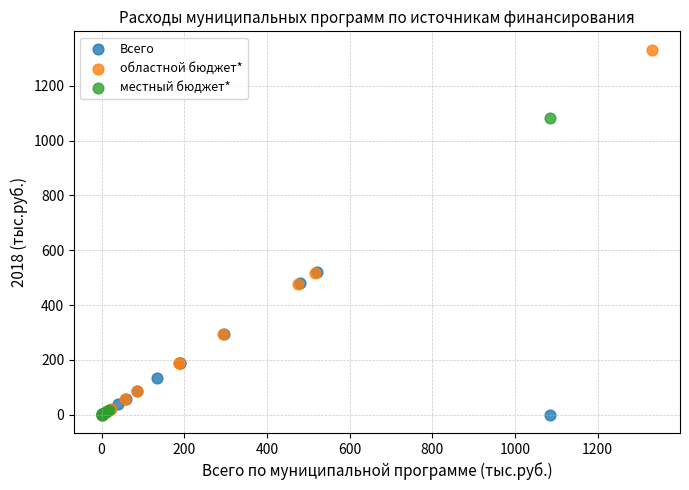

Which series has the largest Y range (max minus min)?

областной бюджет*